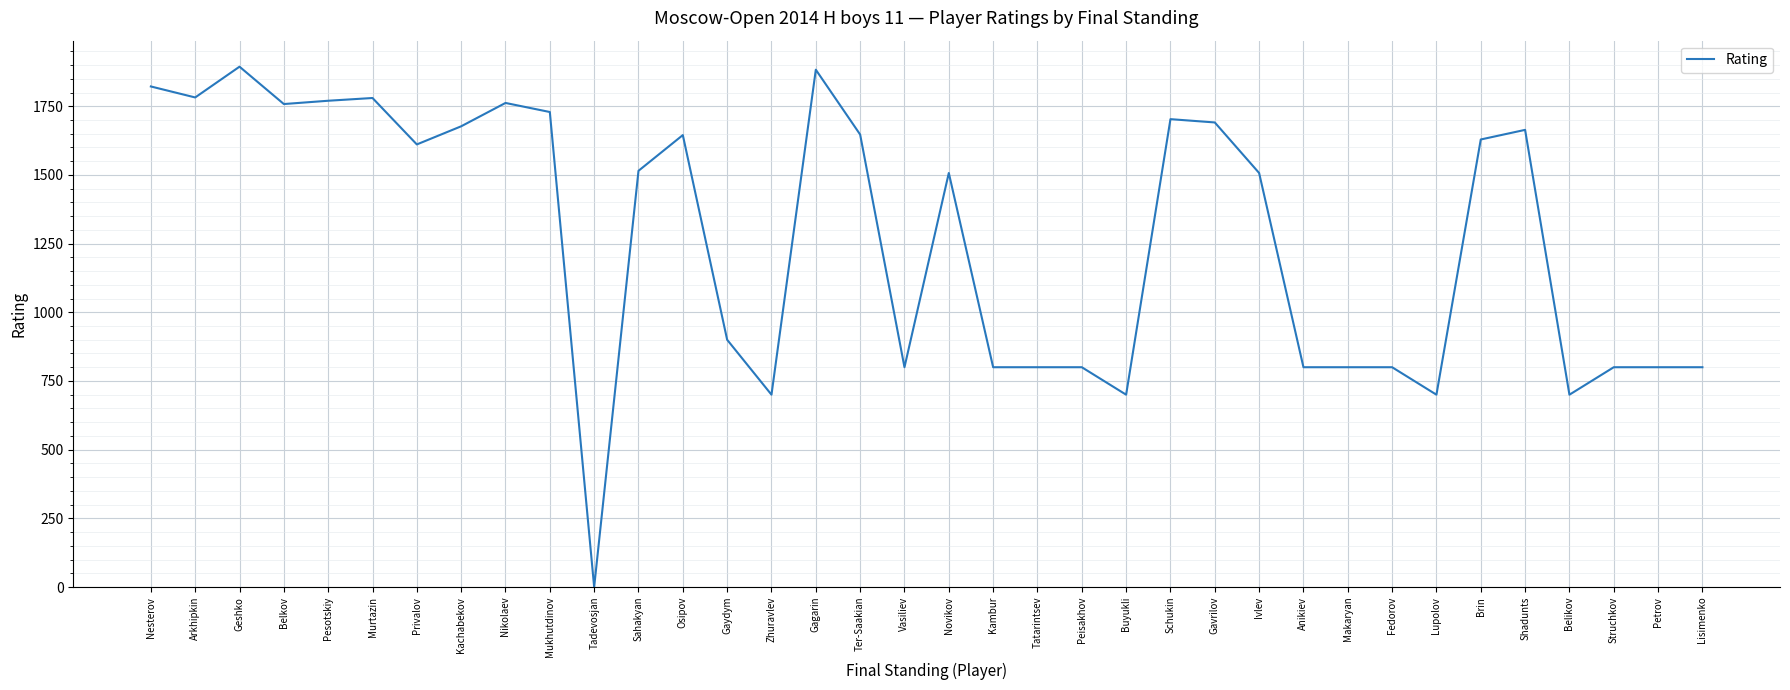

True or false: the data shows 800 at Peisakhov.

True